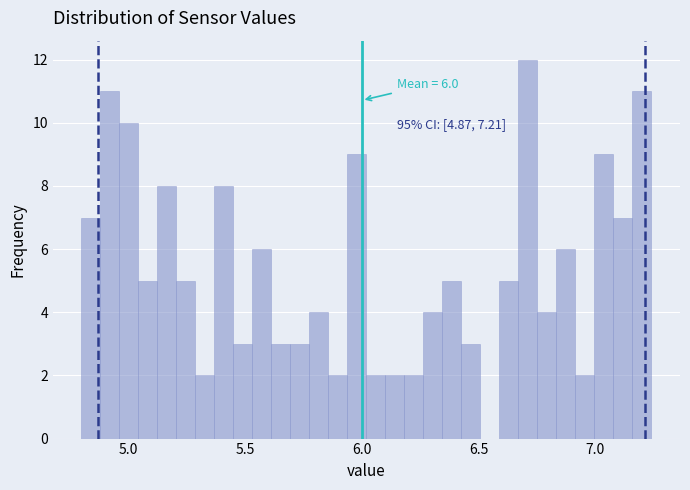

Around what value on the x-axis is the tallest bar? Give the approximate position of its centre, as read against the axis.

6.70